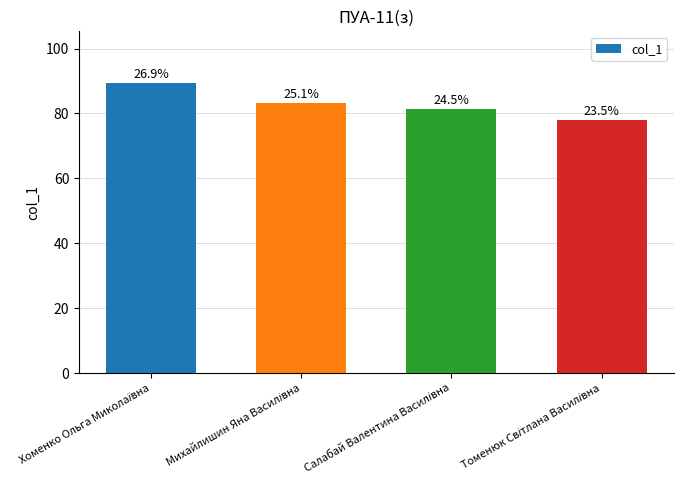

Does the chart contain any negative values?

No